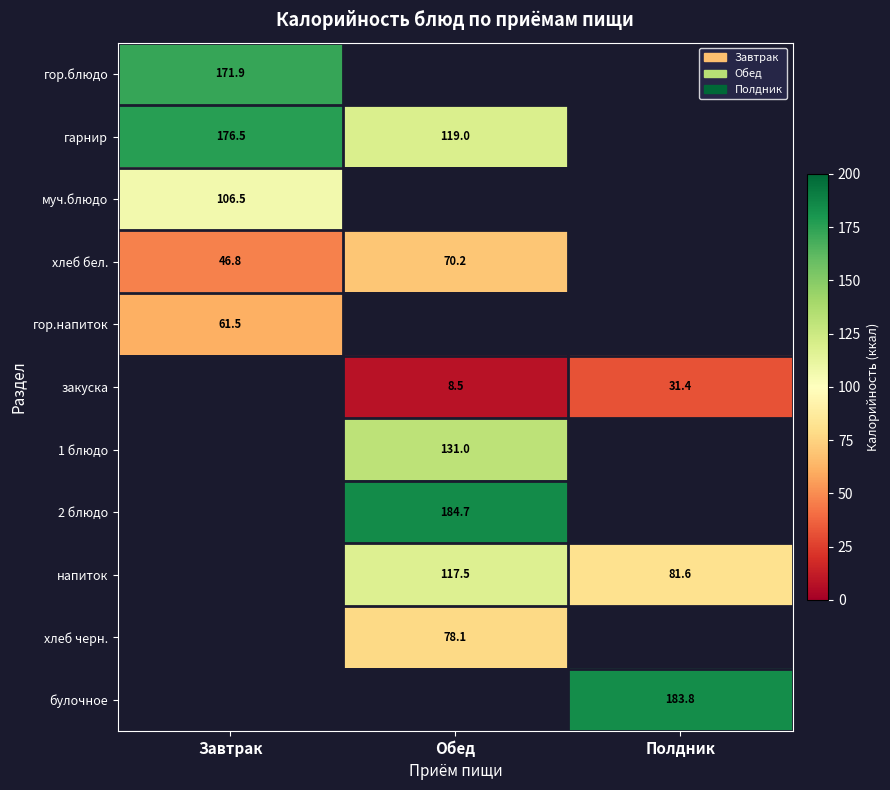

Is it true that закуска equals 31.4 at Полдник?

True